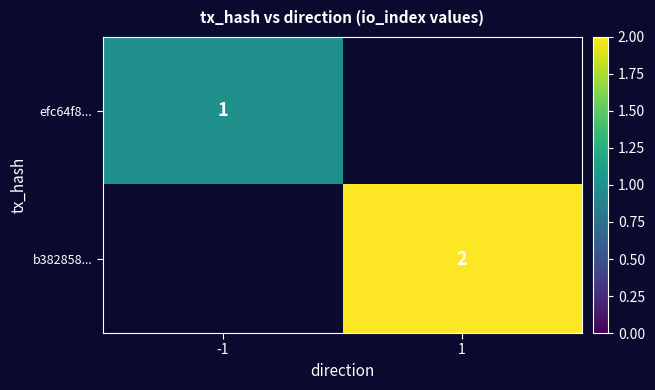

True or false: efc64f8... has a value of 1 at -1.

True